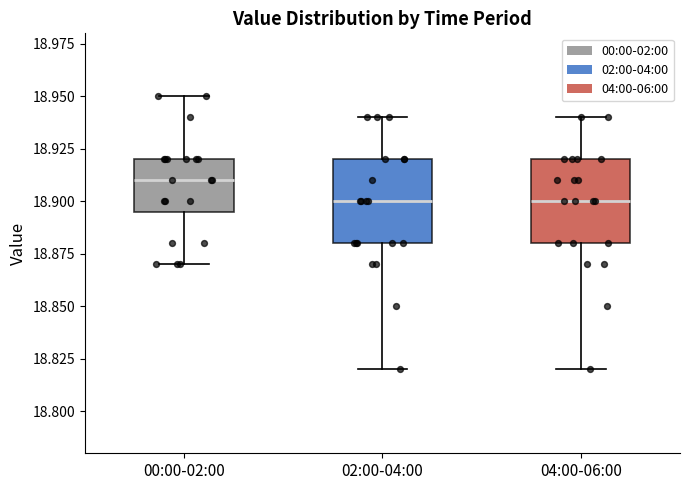

Where does the upper whisker of the box for 00:00-02:00 end on the y-axis? The values are not printed on the chart, so give them approximately, as read against the axis.

18.950